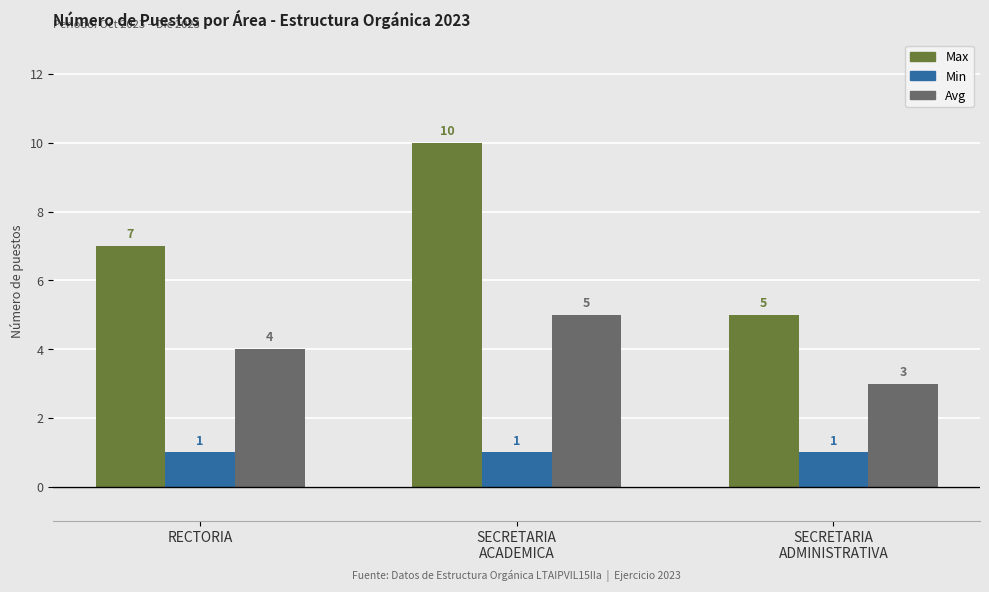

Rank the series by their maximum value, from highest to lowest.

Max, Avg, Min